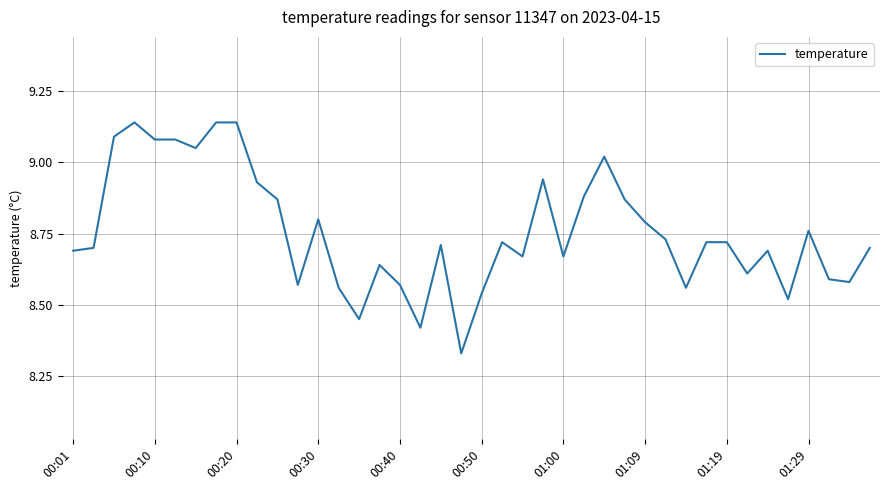

What is the difference between the second highest and second lowest values?

0.7